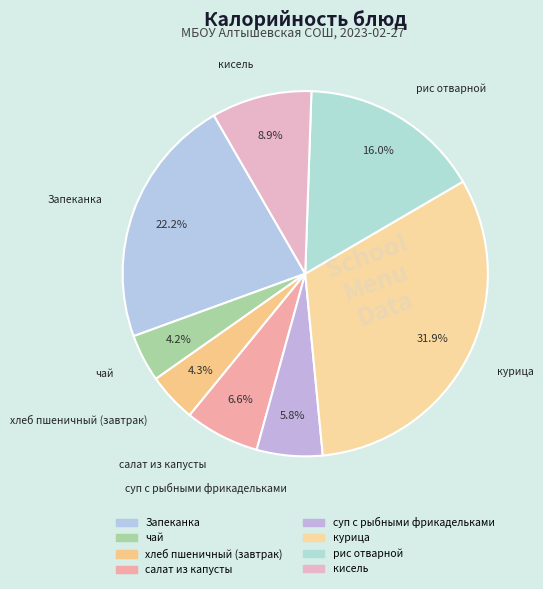

Is it true that хлеб пшеничный (завтрак) is 12% of the pie?

False